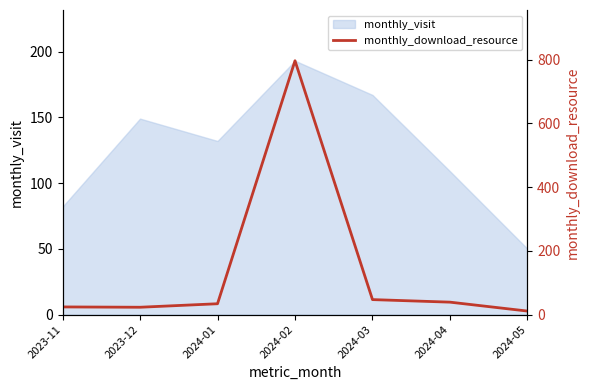

Reading right to left, list all the values displayed in this chart.

2024-05=11	2024-04=39	2024-03=47	2024-02=797	2024-01=34	2023-12=23	2023-11=24